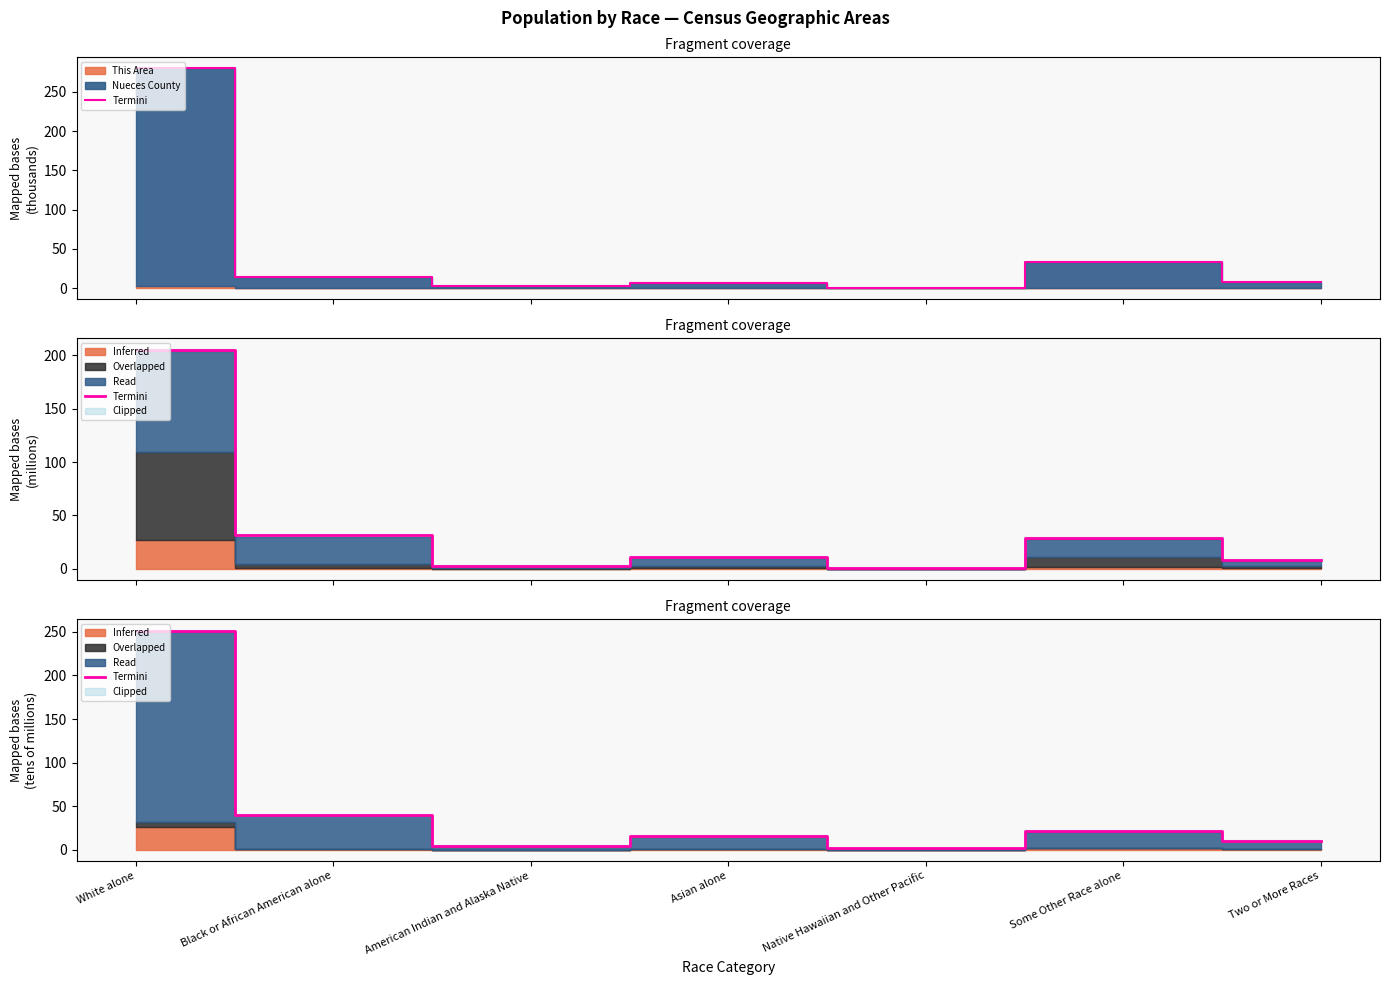

At which category does the data reach its first local valley?

American Indian and Alaska Native